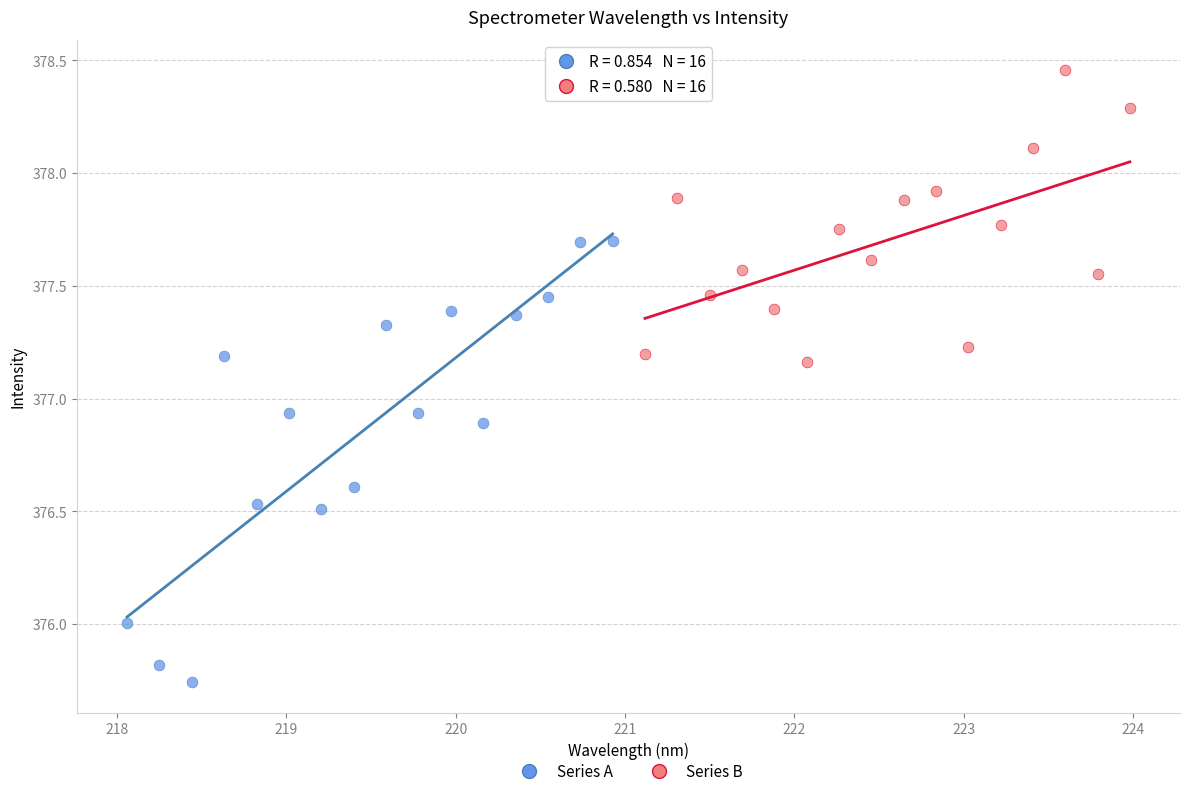

Which series has the largest Y range (max minus min)?

Series A